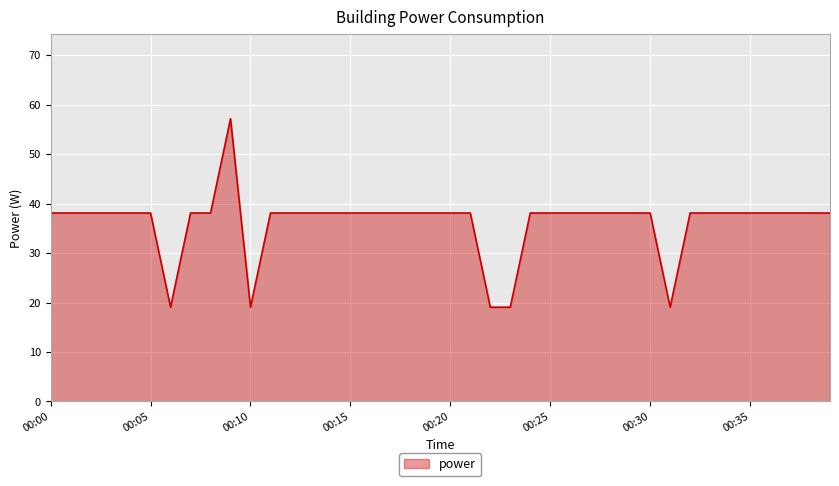

What is the smallest value displayed?

19.1